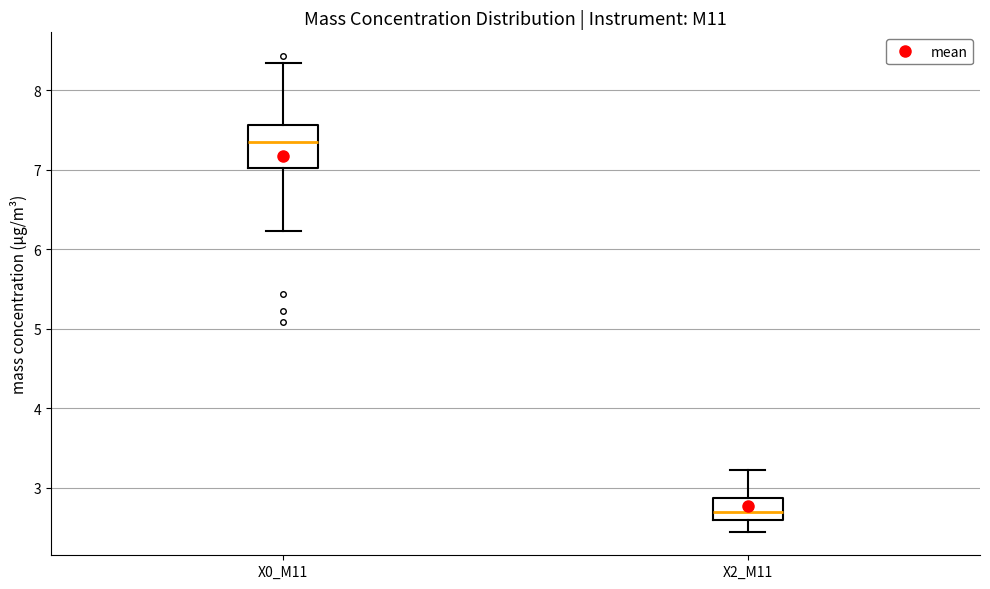

Reading left to right, read every box against the y-axis: the position of its median line, the range the box covers, and the ends of its whiskers. The values are not printed on the chart, so give them approximately, as read against the axis.

X0_M11: median 7.4, box 7.0 to 7.6, whiskers 6.2 to 8.3
X2_M11: median 2.7, box 2.6 to 2.9, whiskers 2.5 to 3.2